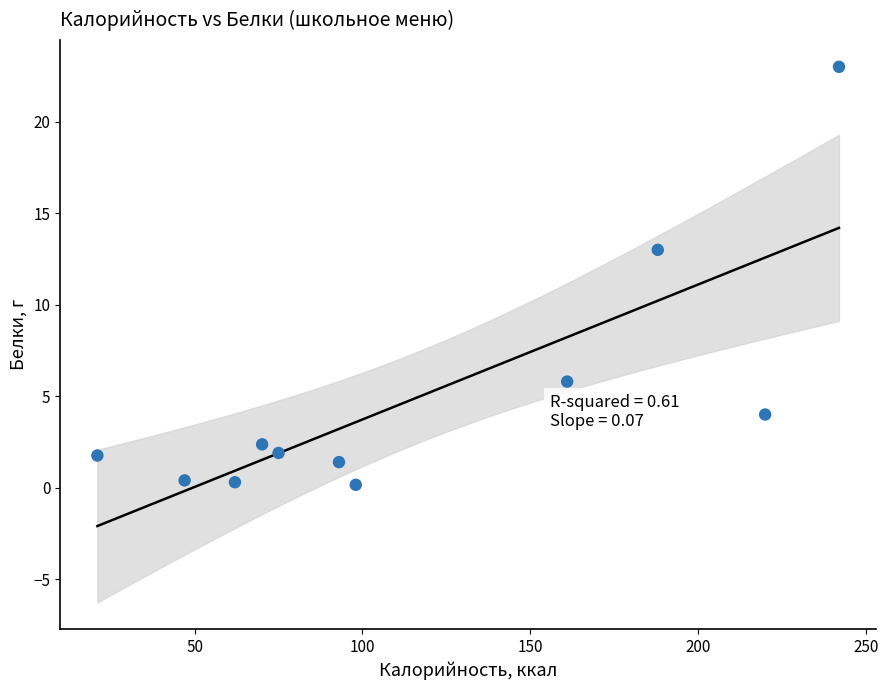

What is the average X value?

116.1